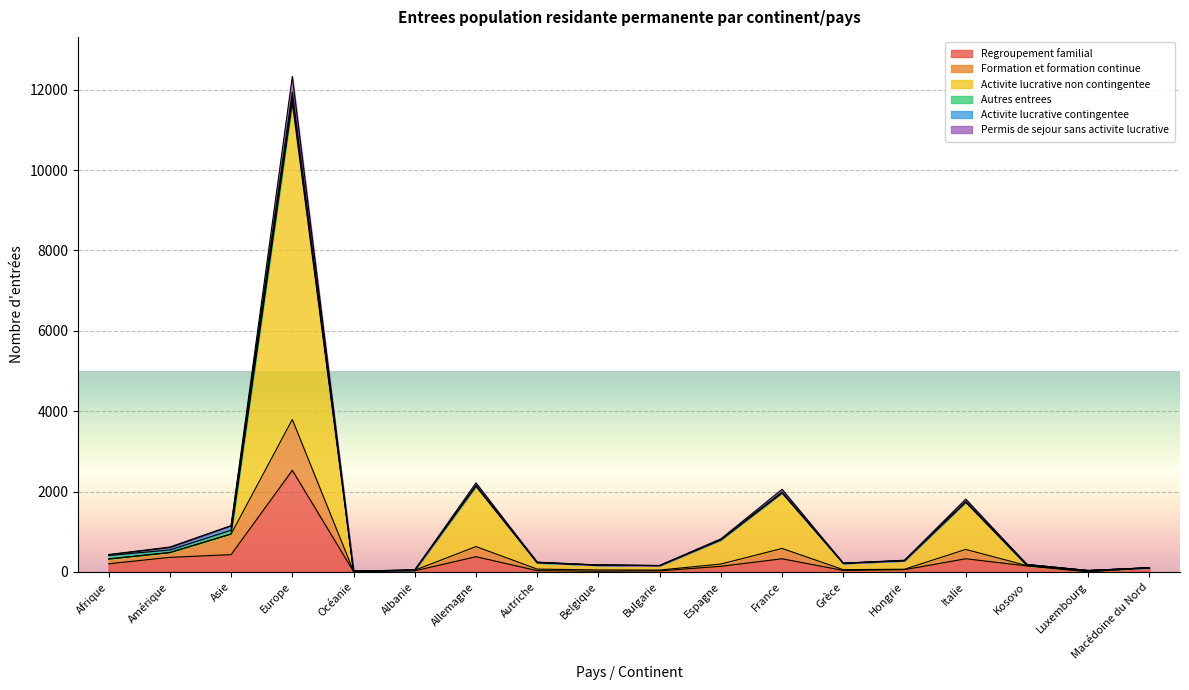

What is the minimum value shown in the chart?

2